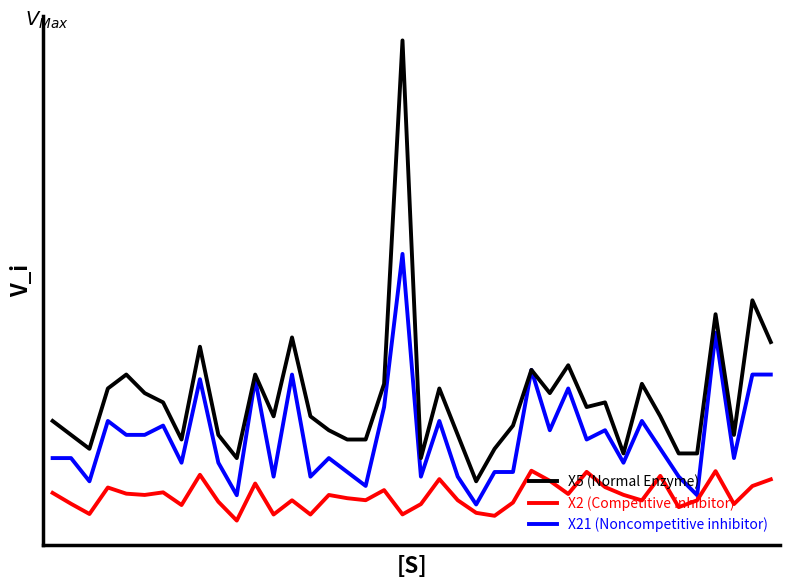

True or false: X5 (Normal Enzyme) and X21 (Noncompetitive inhibitor) cross at least once.

False